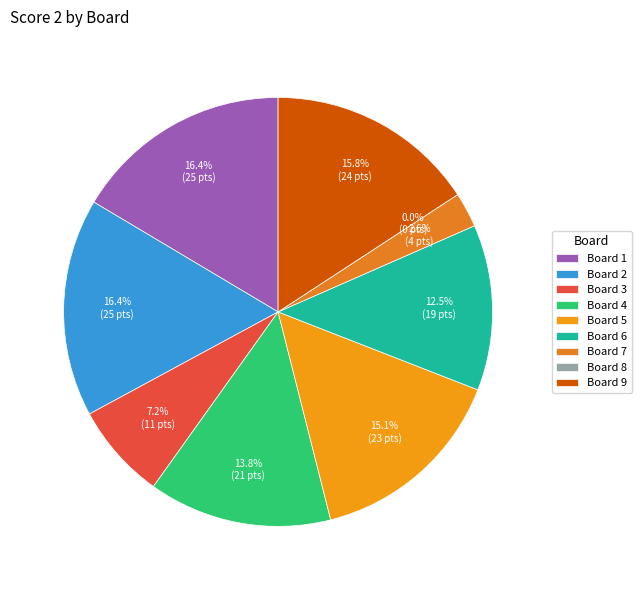

What is the change in value from 1 to 9?

-1